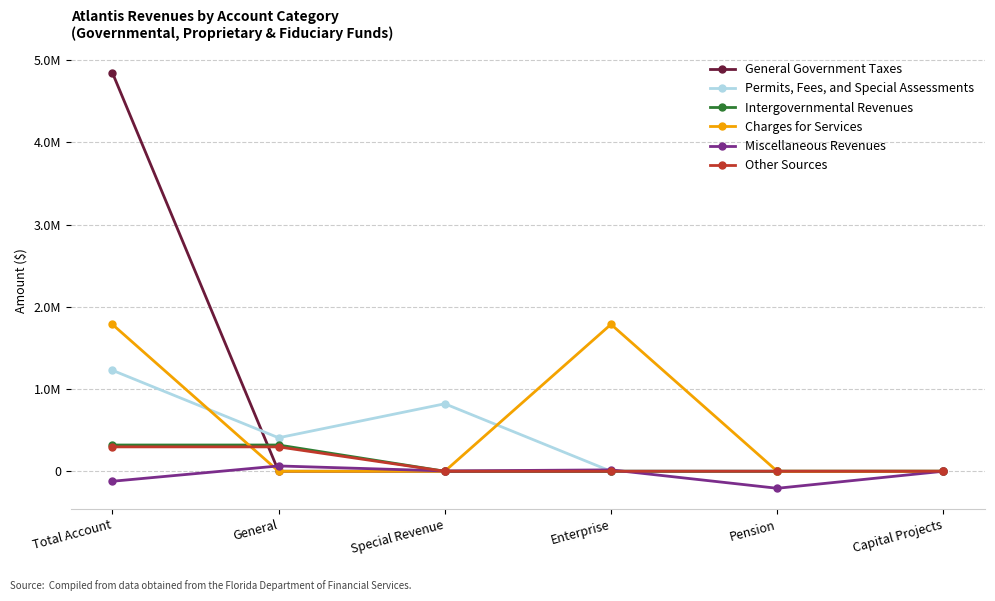

What are all the series names shown in the legend?

General Government Taxes, Permits, Fees, and Special Assessments, Intergovernmental Revenues, Charges for Services, Miscellaneous Revenues, Other Sources